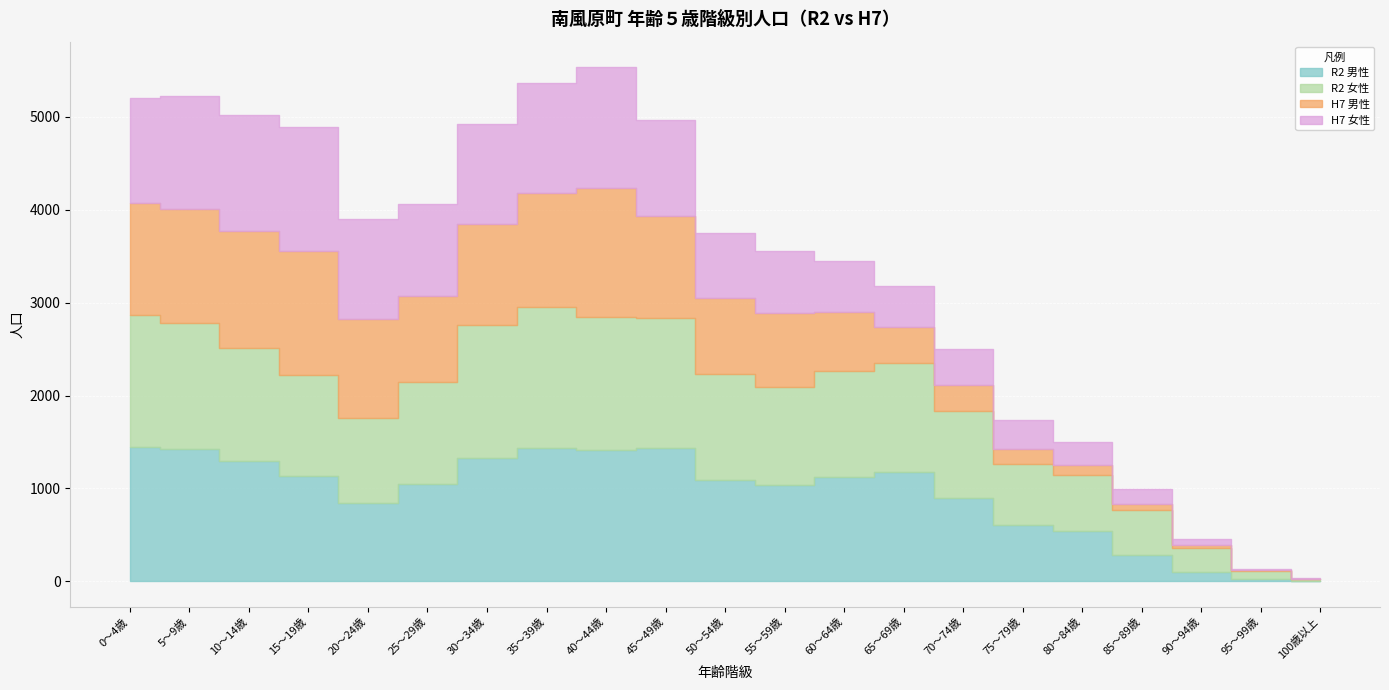

Reading left to right, extract all data points from this chart.

R2 男性: 1441	1422	1299	1129	845	1047	1332	1439	1419	1439	1091	1039	1118	1175	894	604	542	282	101	26	4
R2 女性: 1422	1363	1214	1097	913	1103	1432	1509	1430	1392	1138	1048	1151	1172	937	663	604	490	260	90	18
H7 男性: 1204	1218	1259	1325	1061	921	1082	1233	1382	1105	817	798	628	390	286	159	109	62	25	1	2
H7 女性: 1132	1217	1251	1336	1084	989	1077	1187	1301	1032	708	673	555	441	386	312	241	161	73	18	8